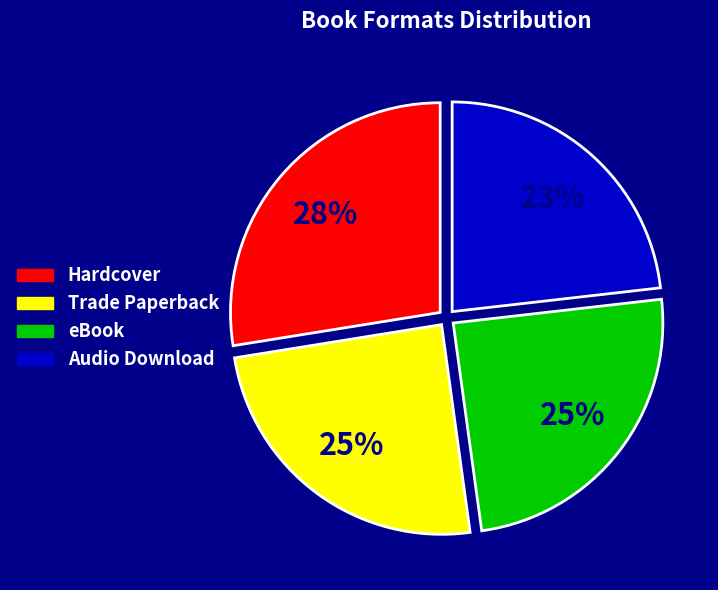

Is it true that eBook is 14% of the pie?

False